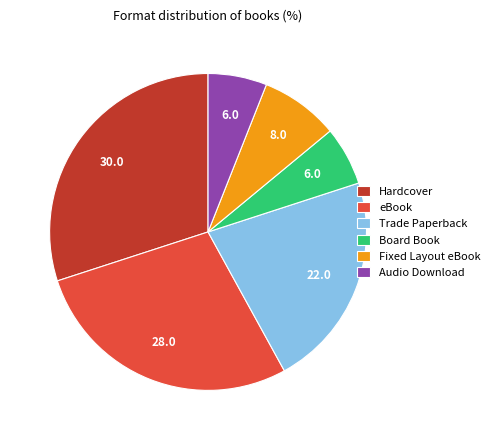

Combined, do Hardcover and eBook account for over 50%?

Yes